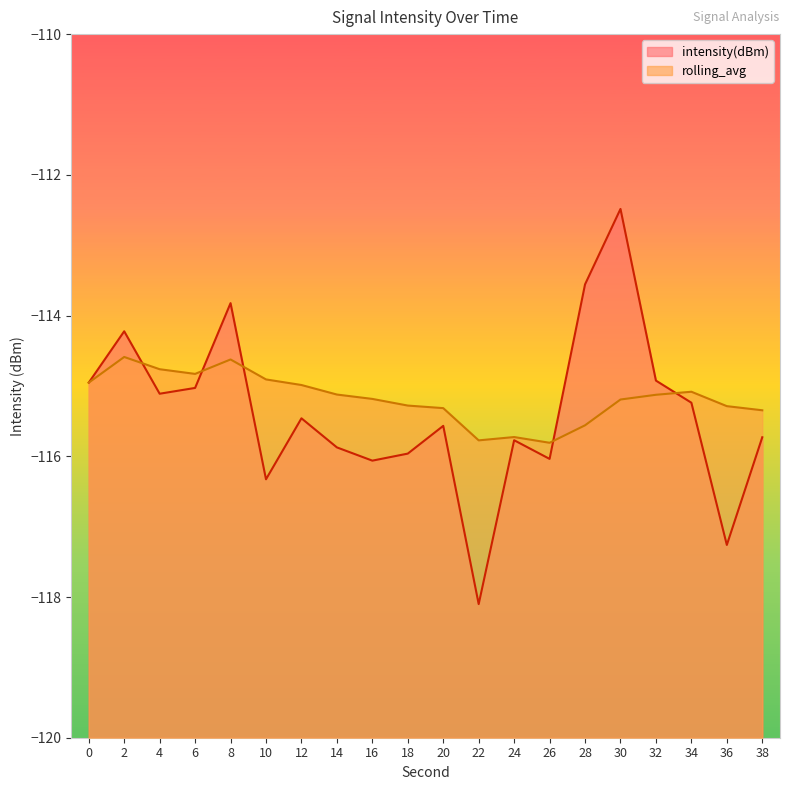

Where is rolling_avg nearest to the value -115?

12